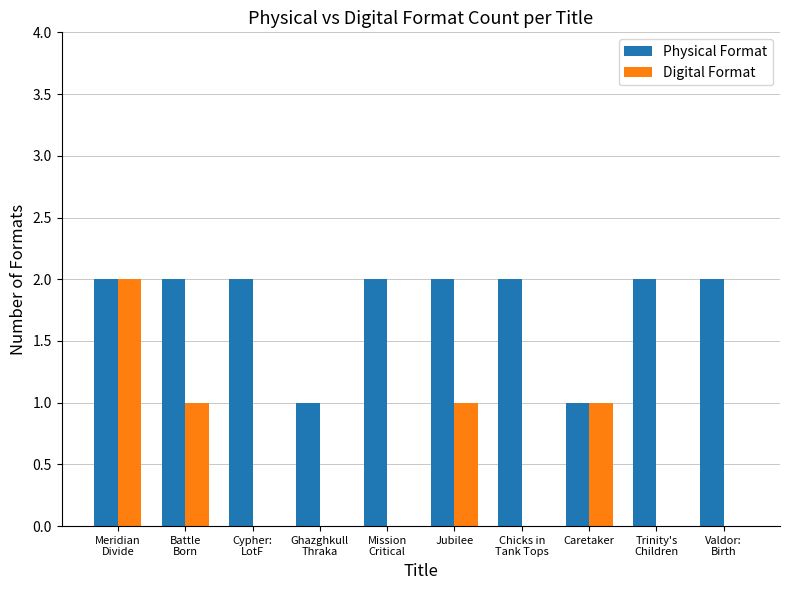

What are all the series names shown in the legend?

Physical Format, Digital Format